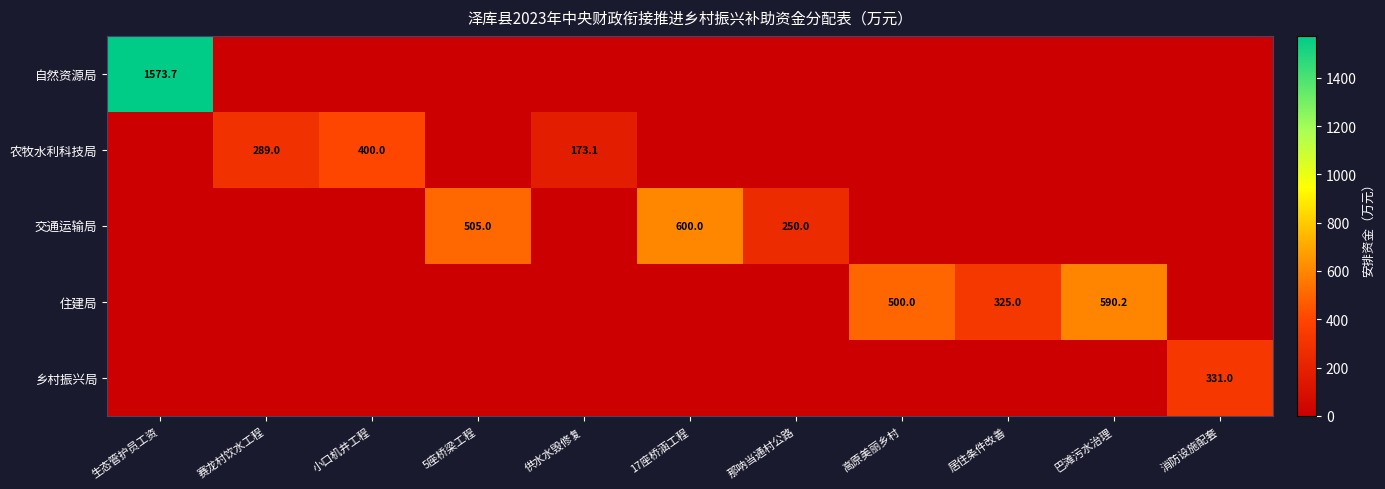

What is the total value across all series at 17座桥涵工程?

600.0